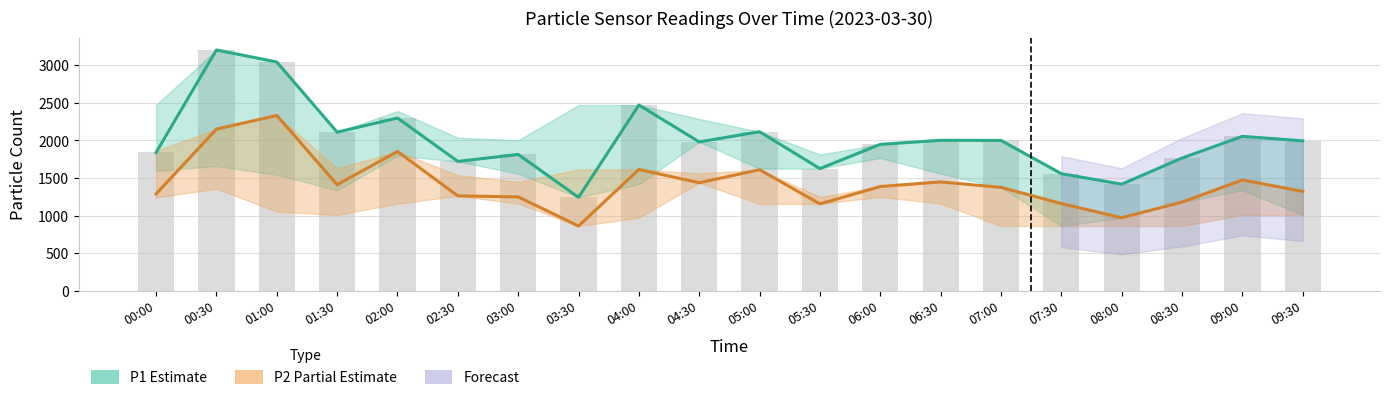

Rank the series by their average value, from lowest to highest.

P2 (Partial Estimate), P1 (Estimate)